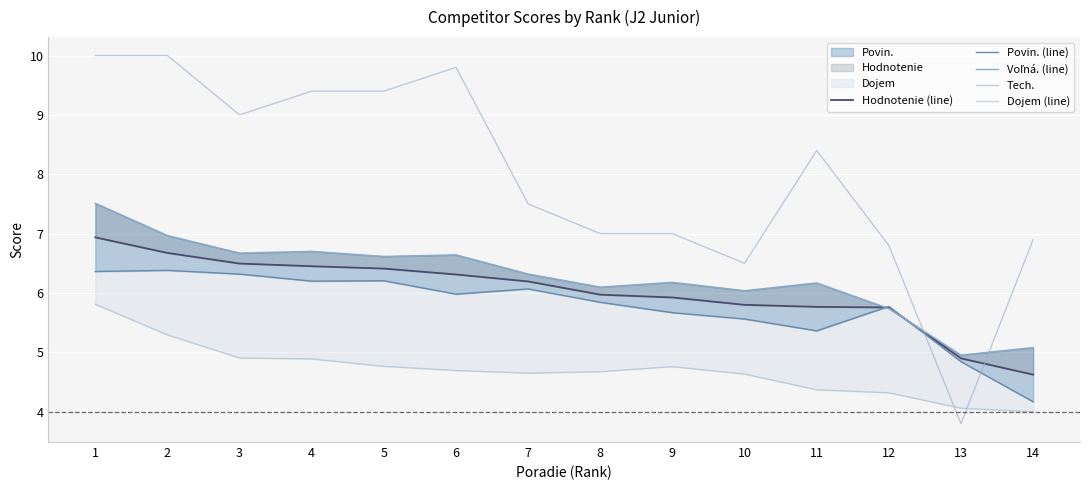

What is the difference between the maximum and second lowest values in the Tech. series?

3.5